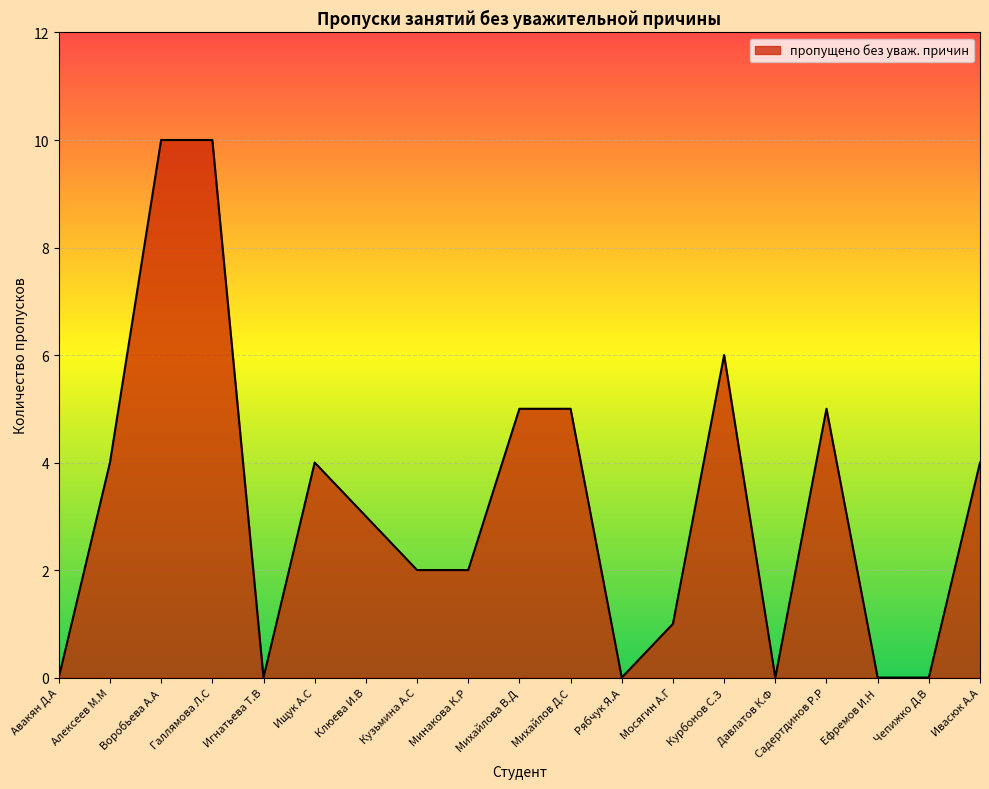

What position from the left is Клюева И.В?

7